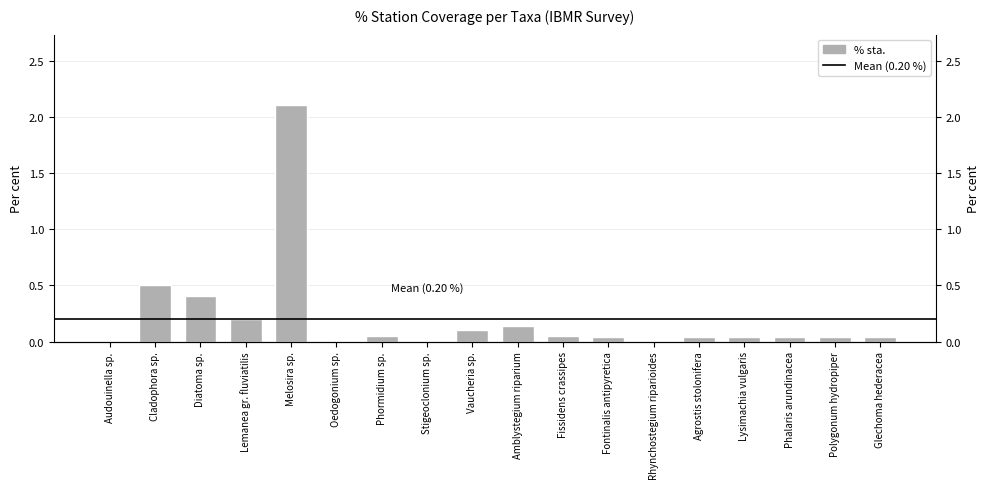

Rank the categories by value from highest to lowest.

Melosira sp., Cladophora sp., Diatoma sp., Lemanea gr. fluviatilis, Amblystegium riparium, Vaucheria sp., Phormidium sp., Fissidens crassipes, Fontinalis antipyretica, Agrostis stolonifera, Lysimachia vulgaris, Phalaris arundinacea, Polygonum hydropiper, Glechoma hederacea, Audouinella sp., Stigeoclonium sp., Rhynchostegium riparioides, Oedogonium sp.